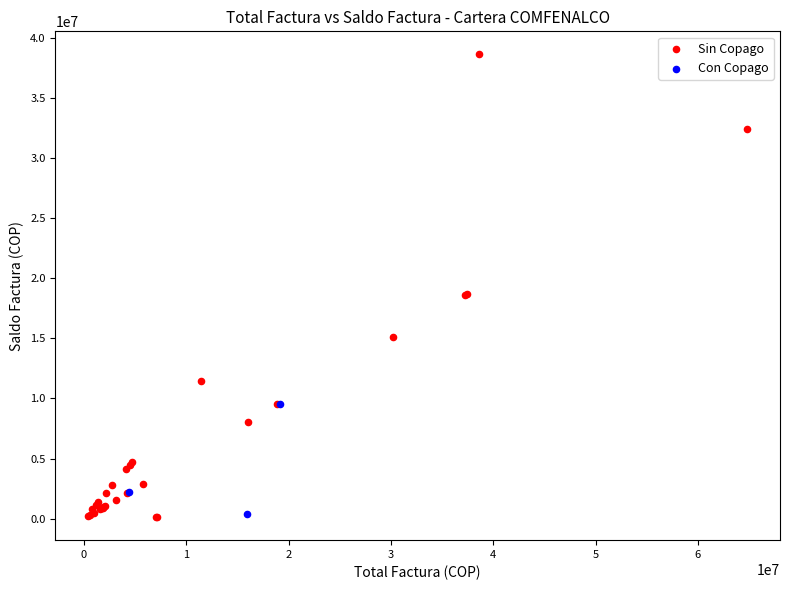

Which series contains the highest Y value?

Sin Copago